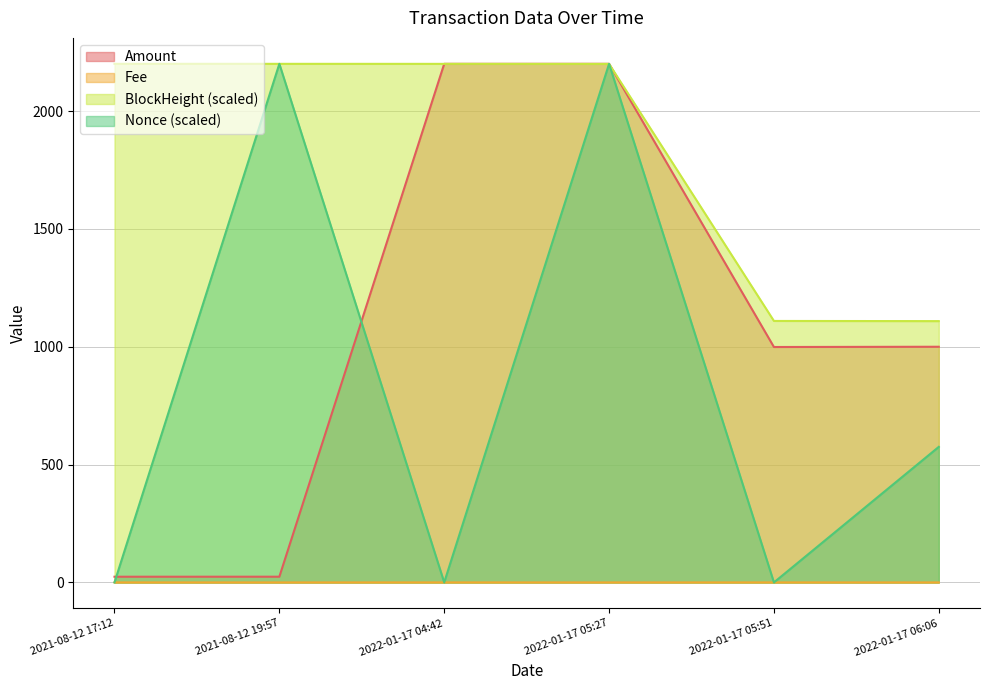

How many lines are shown in the chart?

4